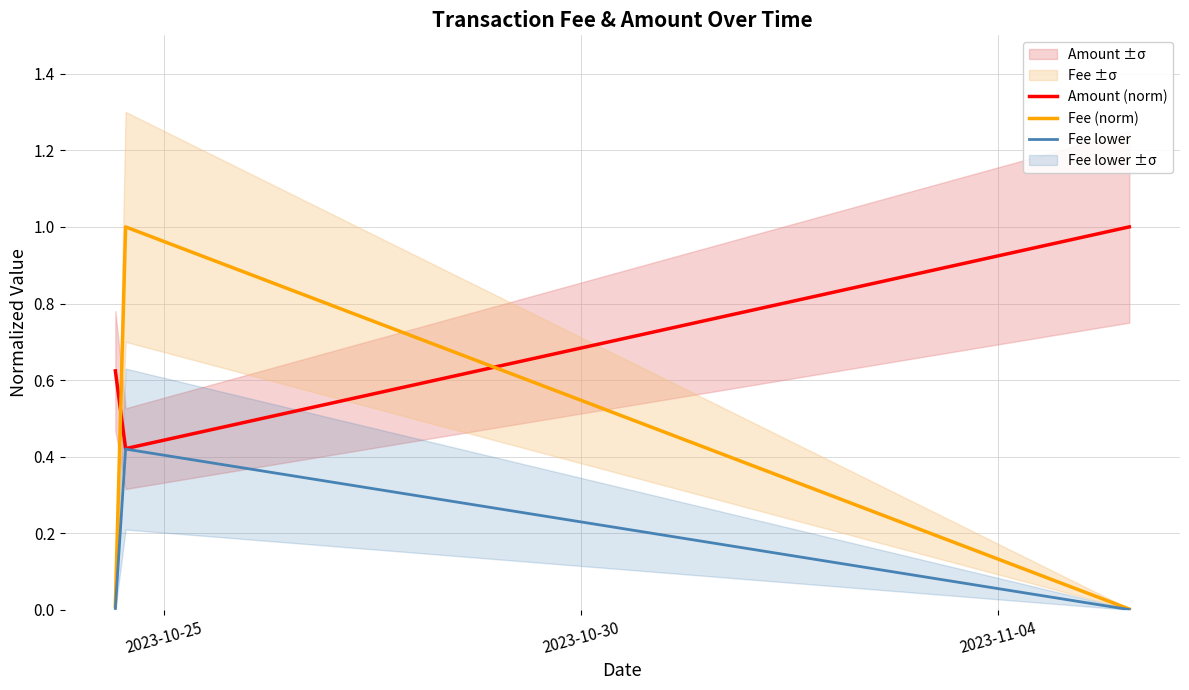

What is the highest value of the Fee lower series?

0.4